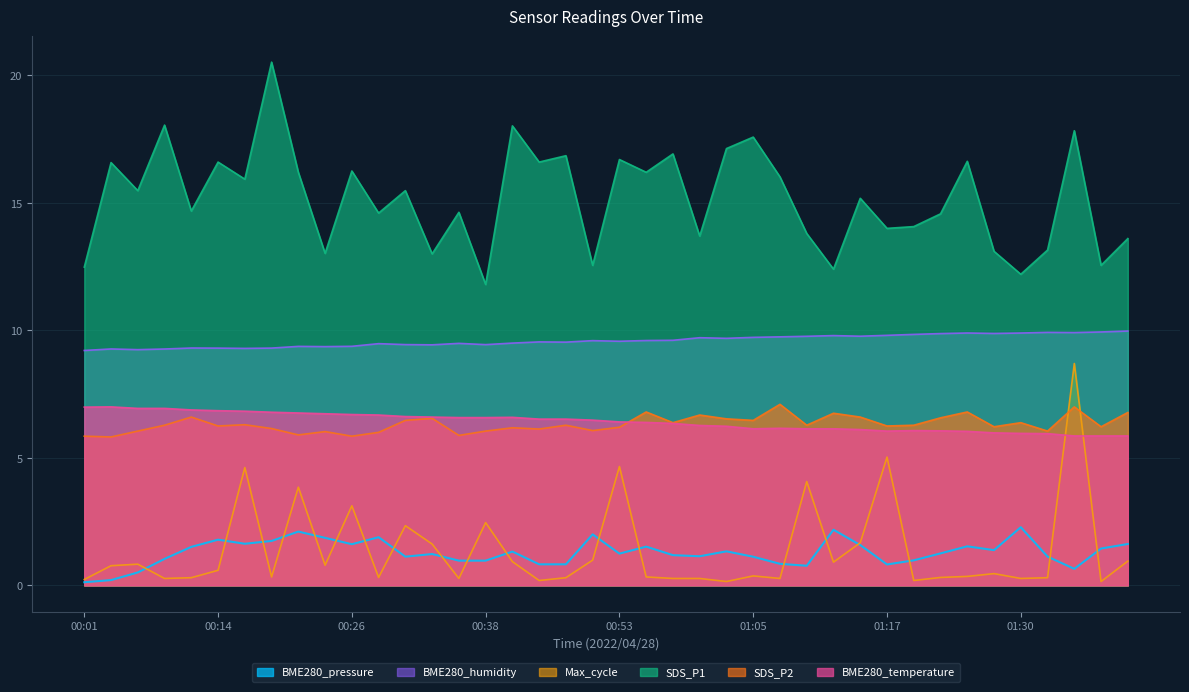

What is the difference between the SDS_P1 values at 00:11 and 00:06?

0.8